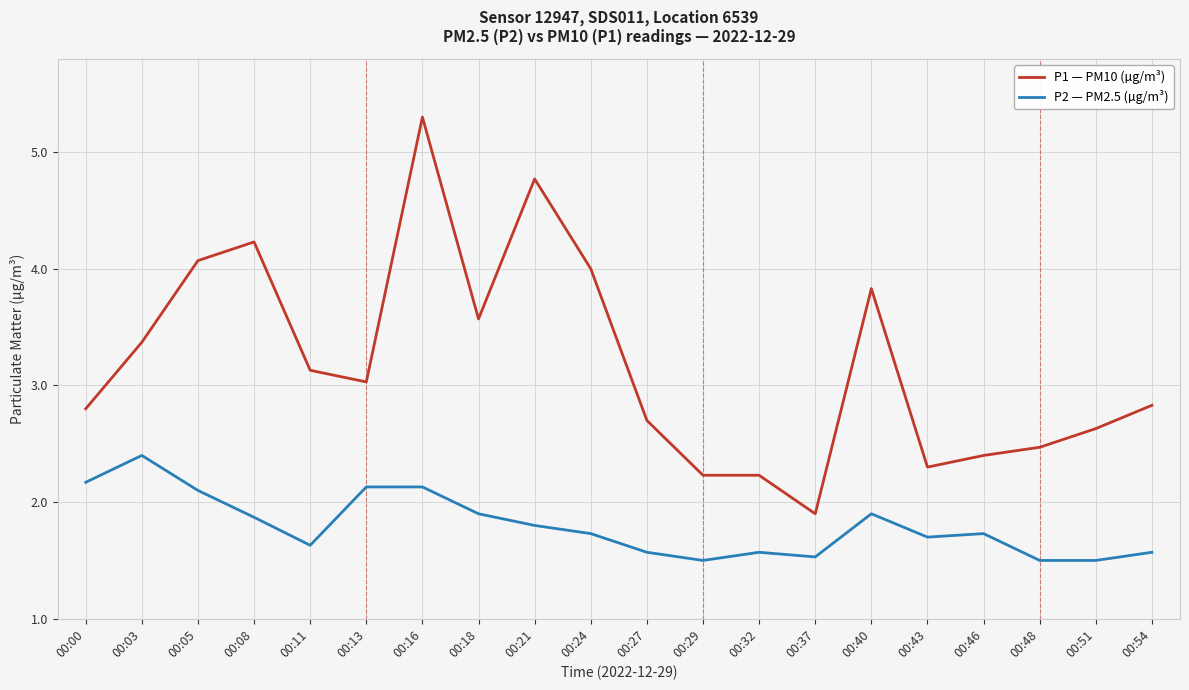

What is the difference between the second highest and second lowest values in the P2 — PM2.5 (µg/m³) series?

0.7